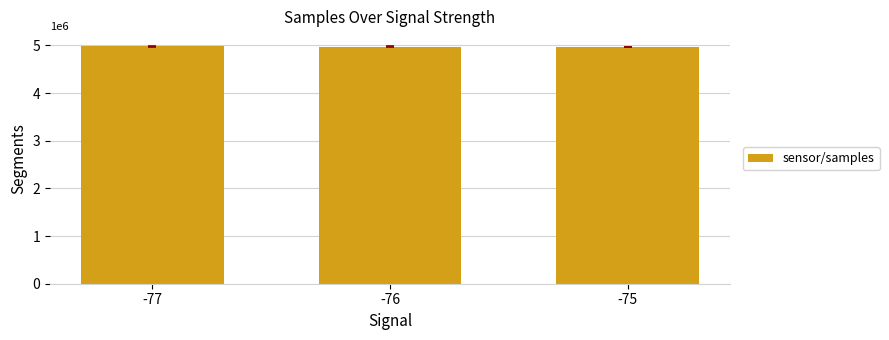

What is the change in value from -76 to -75?

+802.4